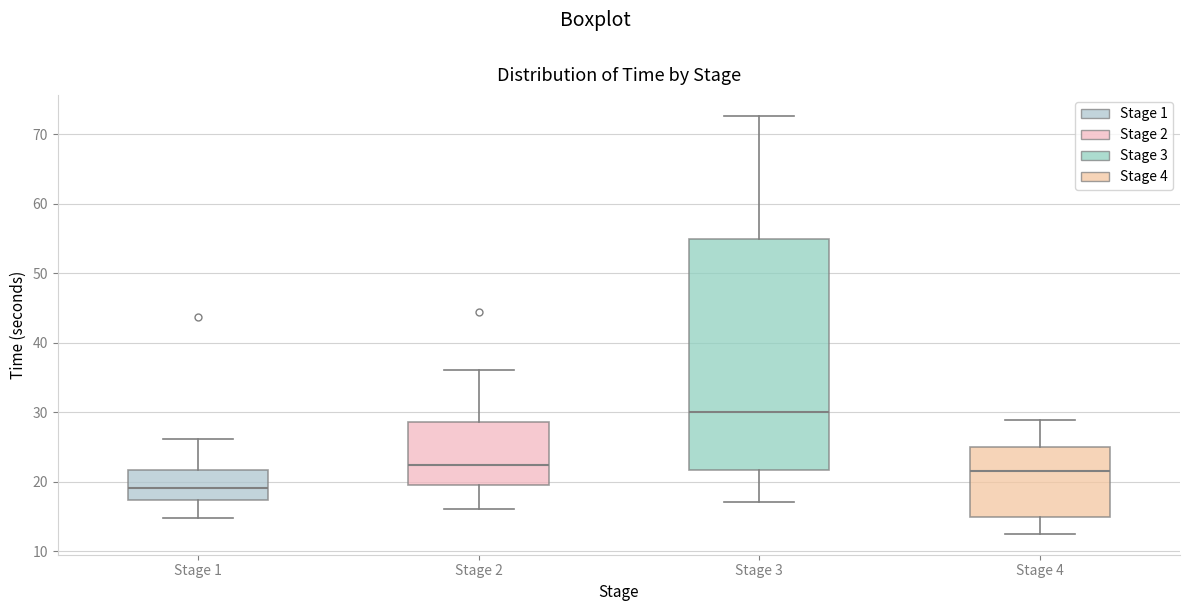

Reading left to right, read every box against the y-axis: the position of its median line, the range the box covers, and the ends of its whiskers. The values are not printed on the chart, so give them approximately, as read against the axis.

Stage 1: median 19, box 17 to 22, whiskers 15 to 26
Stage 2: median 22, box 19 to 29, whiskers 16 to 36
Stage 3: median 30, box 22 to 55, whiskers 17 to 73
Stage 4: median 21, box 15 to 25, whiskers 13 to 29